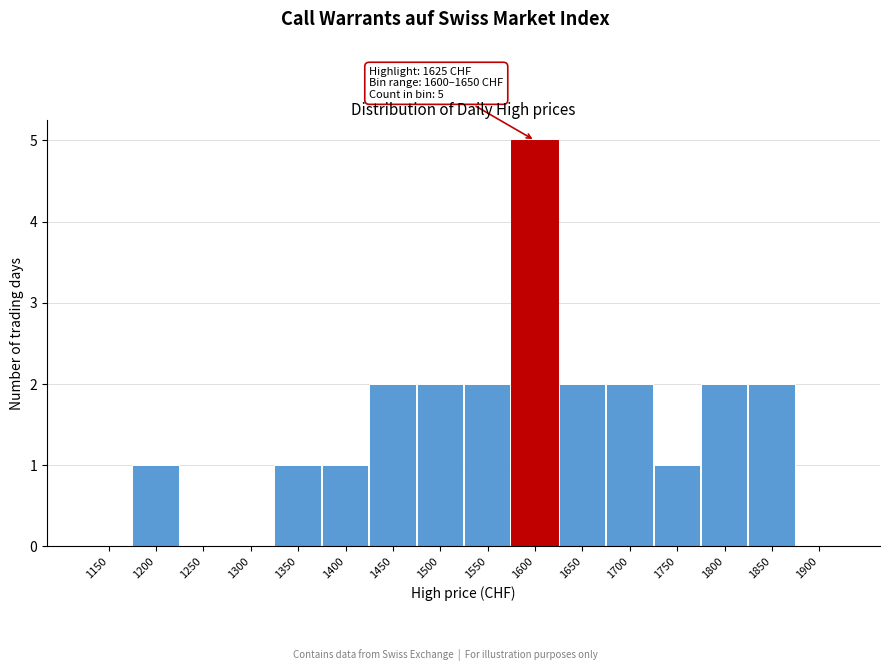

Reading right to left, list all the values displayed in this chart.

1900=0	1850=2	1800=2	1750=1	1700=2	1650=2	1600=5	1550=2	1500=2	1450=2	1400=1	1350=1	1300=0	1250=0	1200=1	1150=0